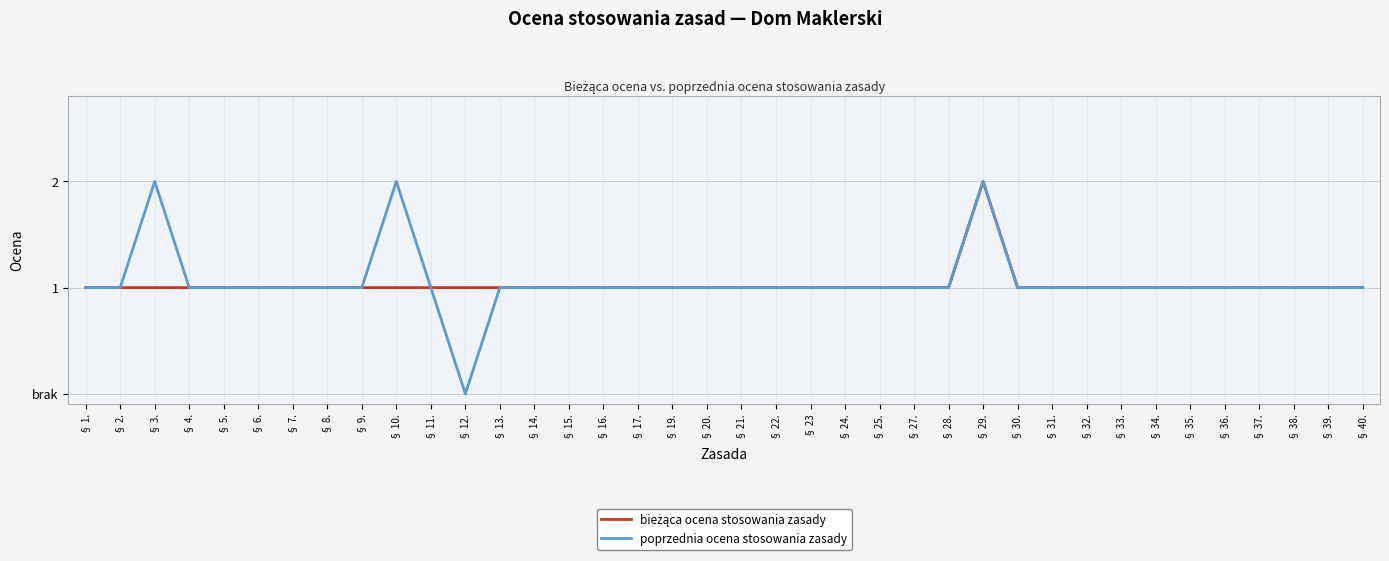

List the series in order of their overall mean, highest first.

poprzednia ocena stosowania zasady, bieżąca ocena stosowania zasady